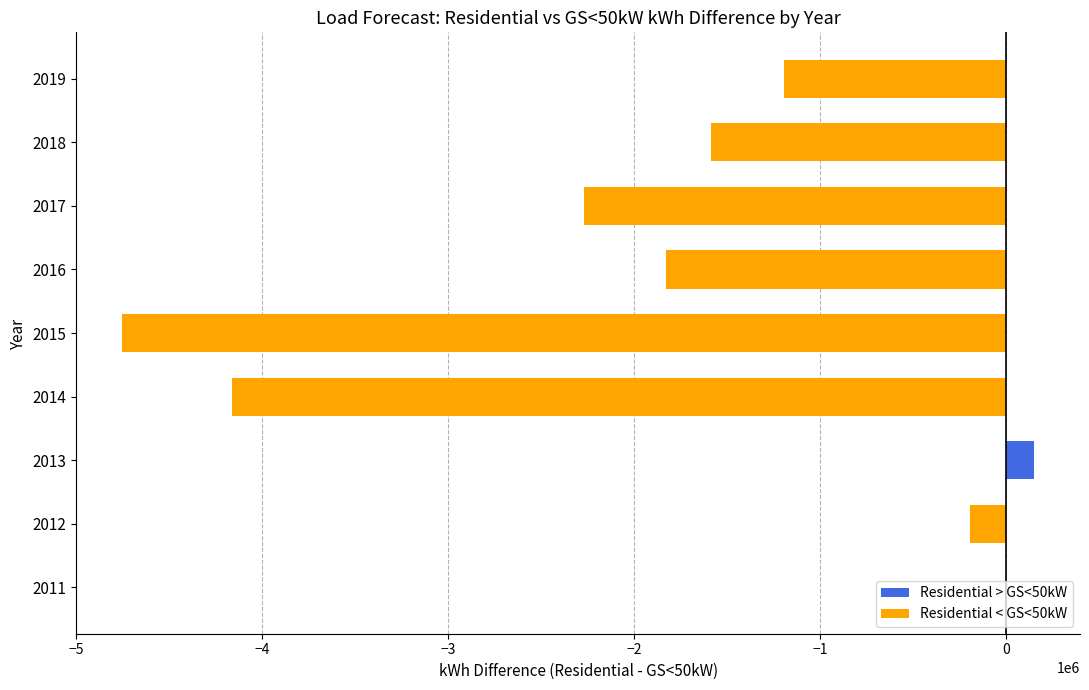

What is the sum of all values?

-15840077.7